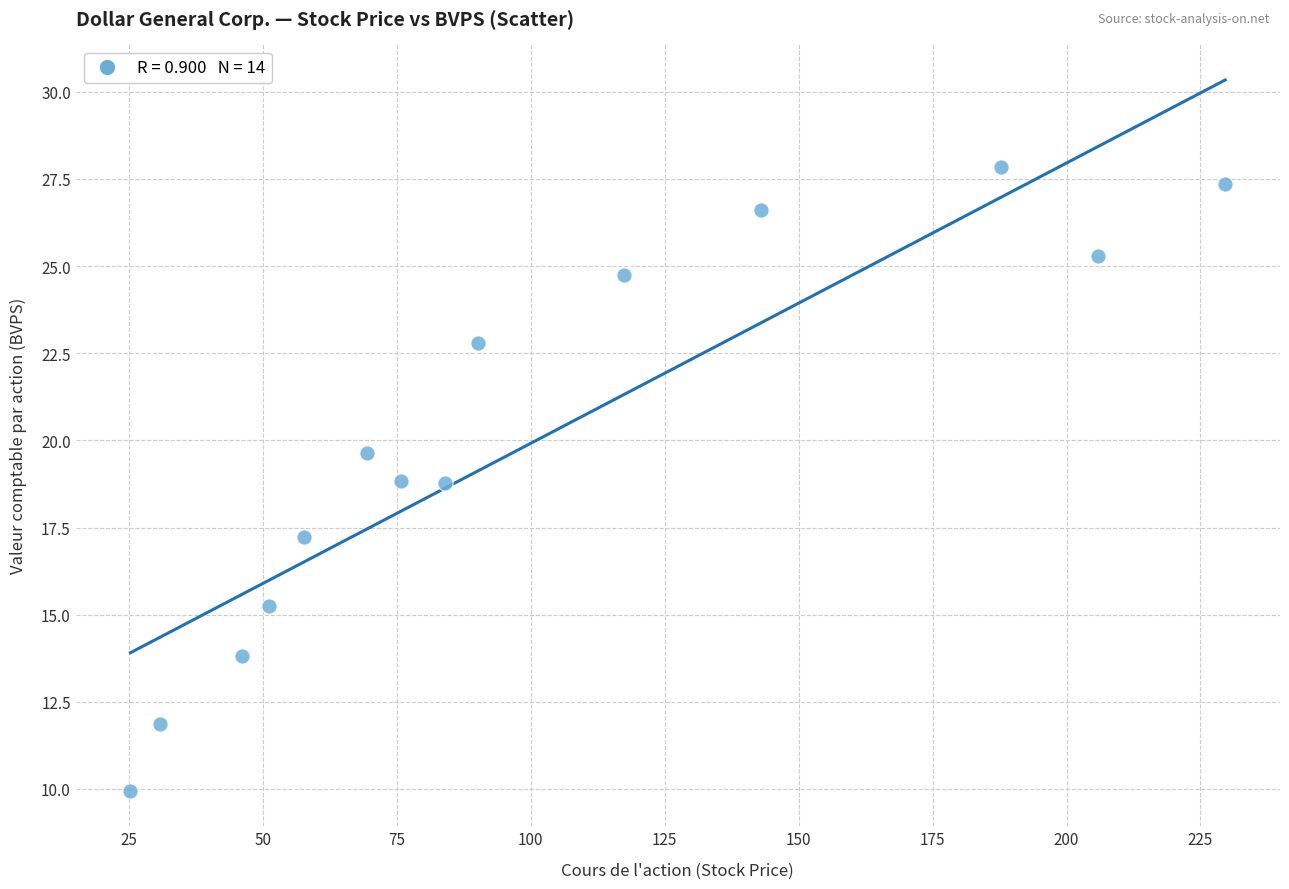

What is the range of Y values (max minus min)?

17.9